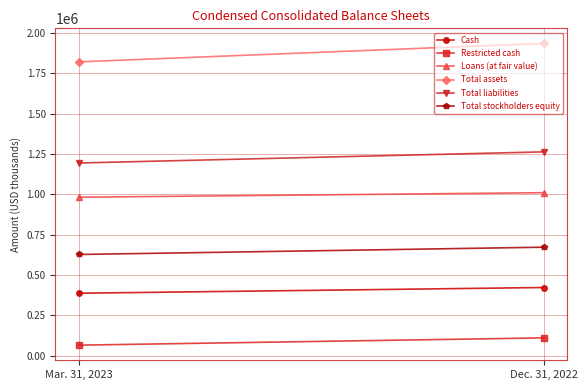

True or false: Total assets has a value of 1821720 at Mar. 31, 2023.

True